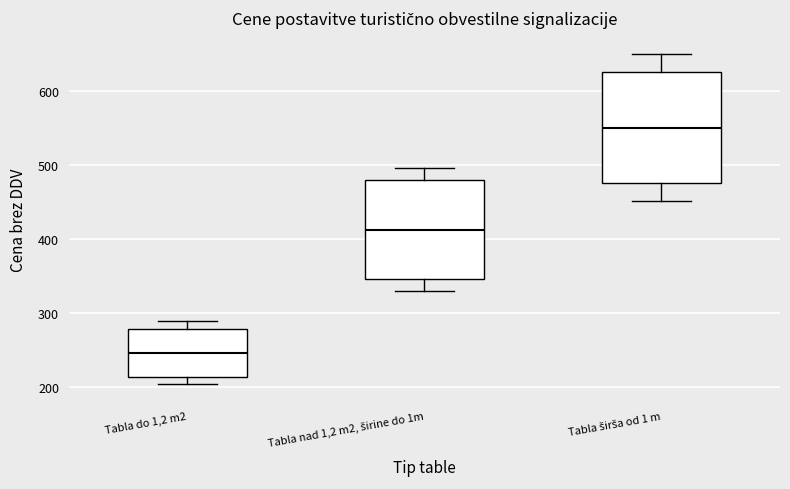

Which box has the lowest median line?

Tabla do 1,2 m2